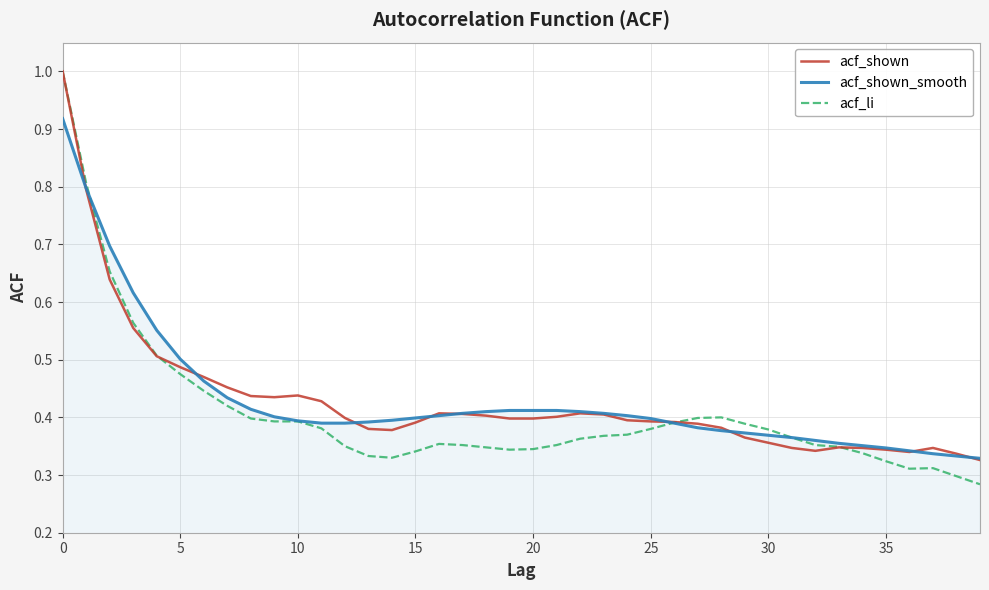

What is the maximum value shown in the chart?

1.0